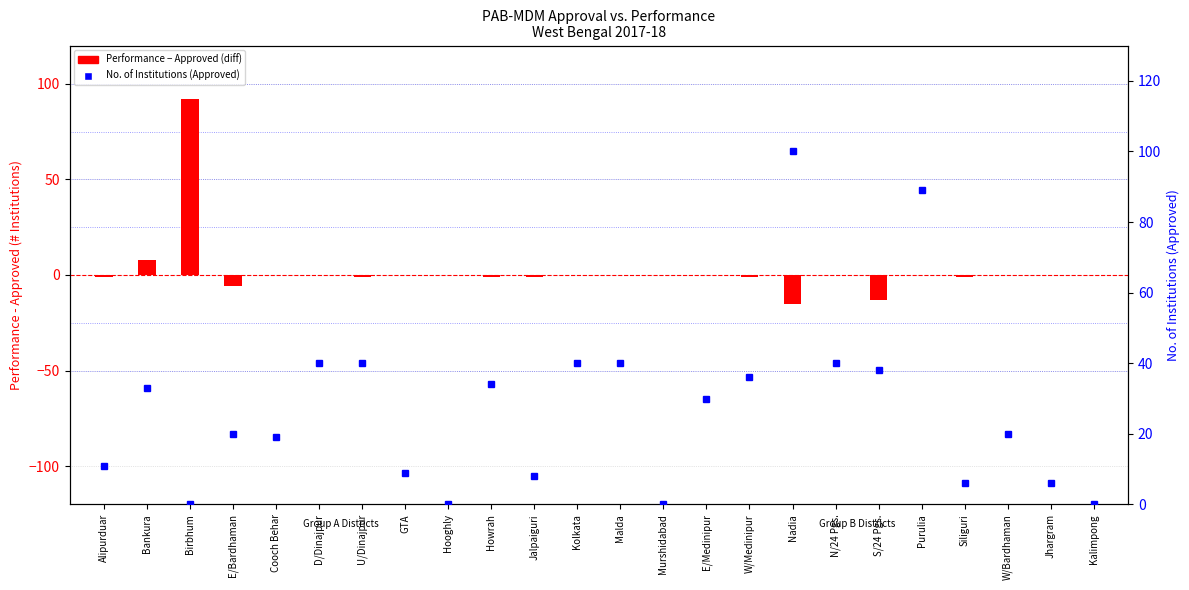

Is it true that Performance - Approved (diff) equals -68 at N/24 Pgs.?

False